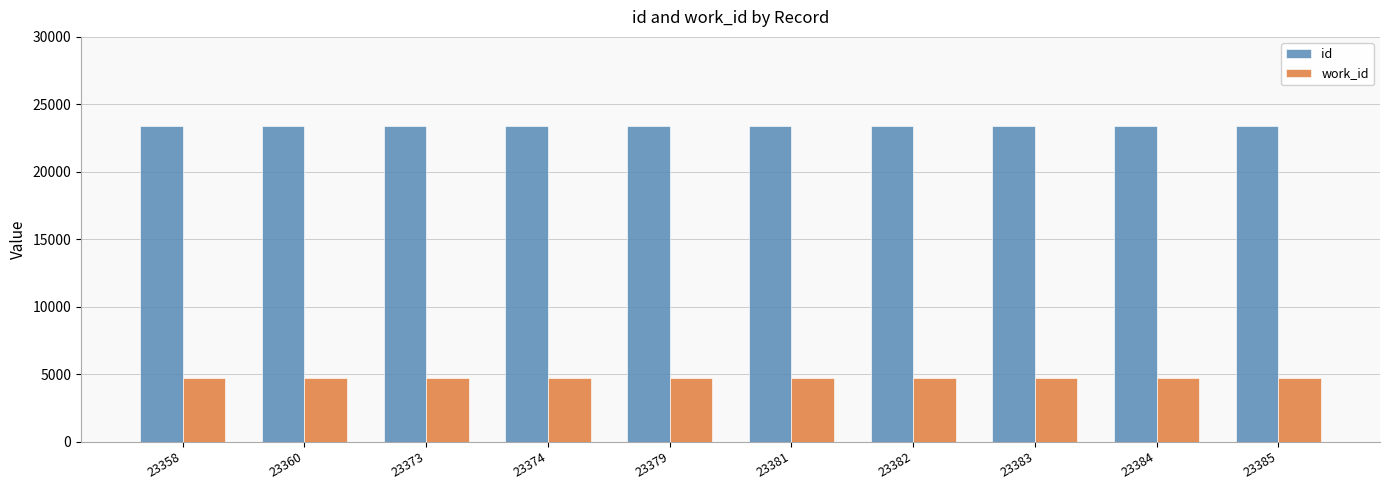

Read the work_id value at 23360.

4702